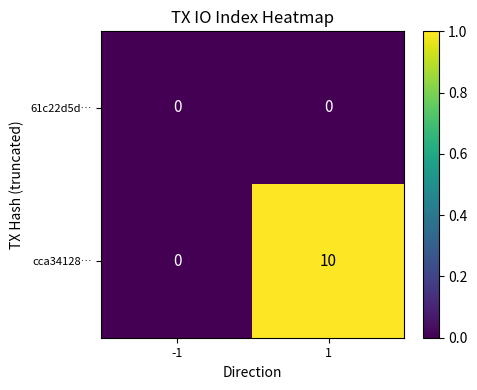

List the series in order of their peak value, highest first.

cca34128…, 61c22d5d…